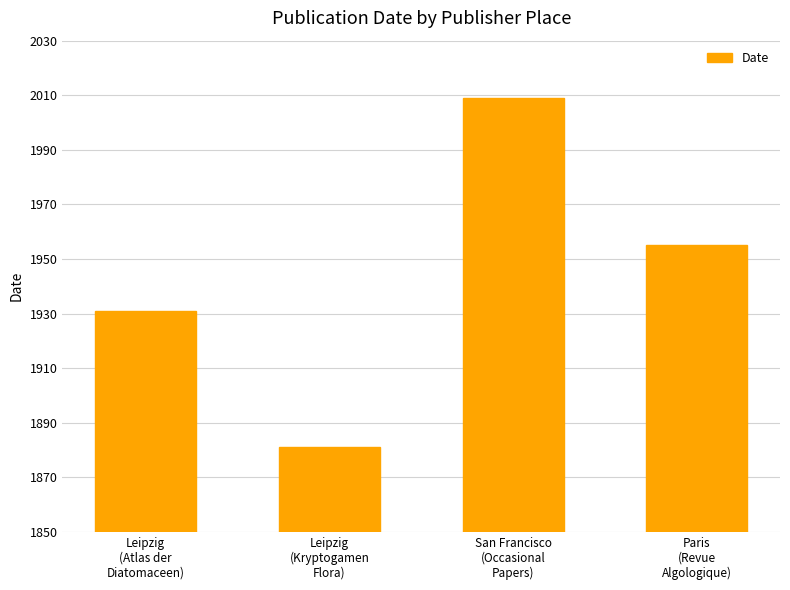

Count the values in the range 1931 to 2009.

3